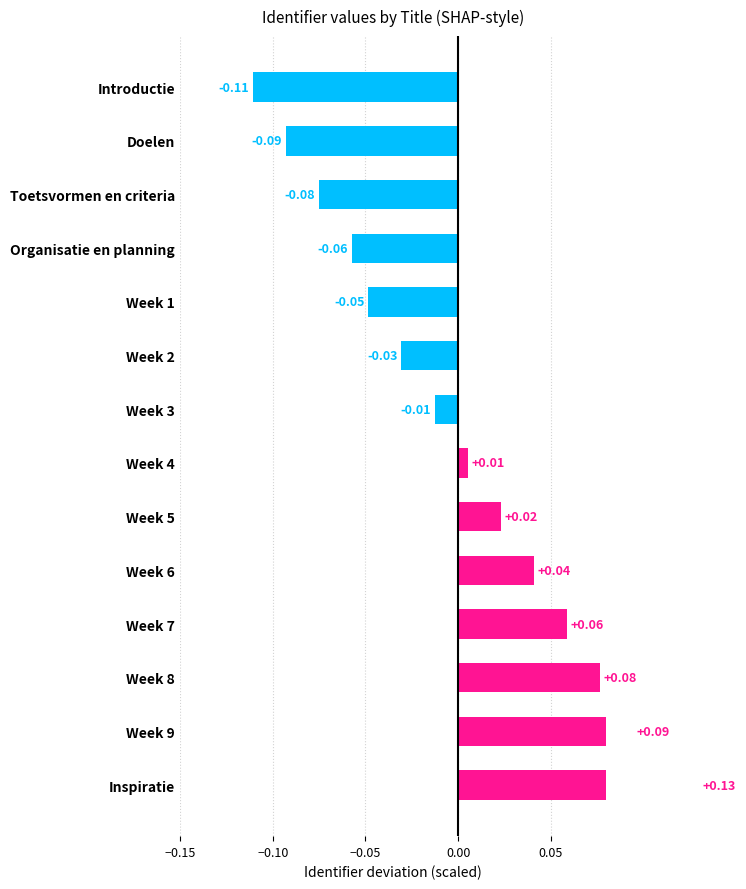

Between Organisatie en planning and Week 6, which is larger?

Week 6